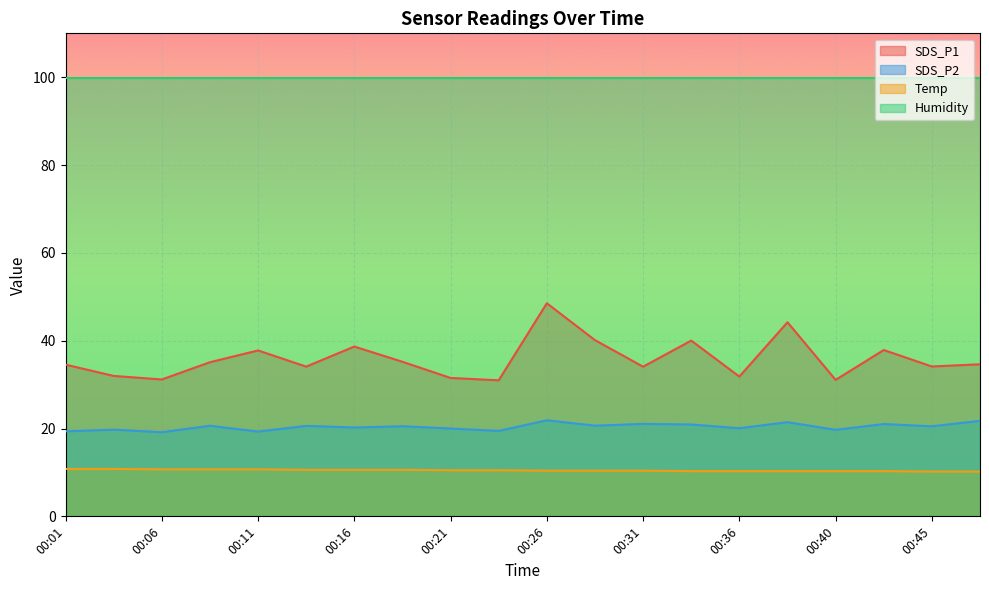

Which series has the largest range (max minus min)?

SDS_P1